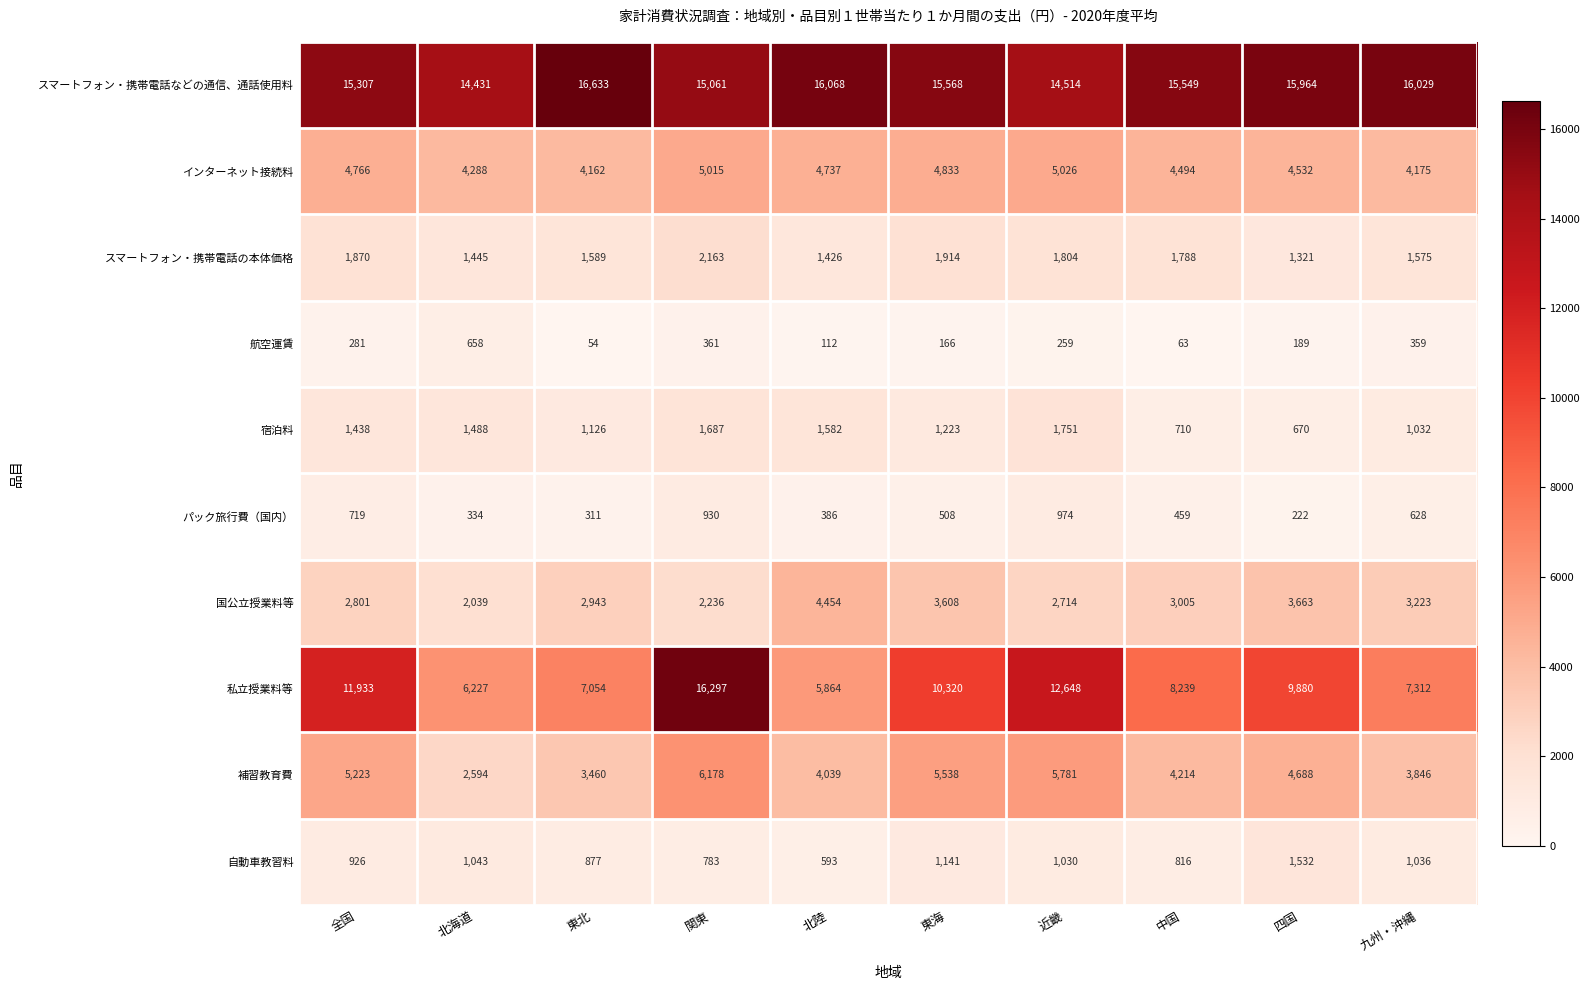

What is the sum of the スマートフォン・携帯電話の本体価格 values at 東北 and 九州・沖縄?

3164